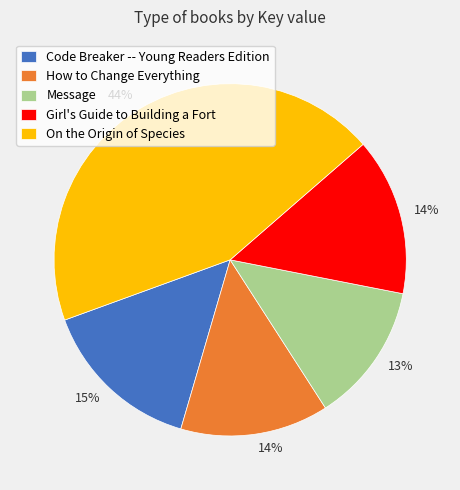

How many segments does this pie chart have?

5